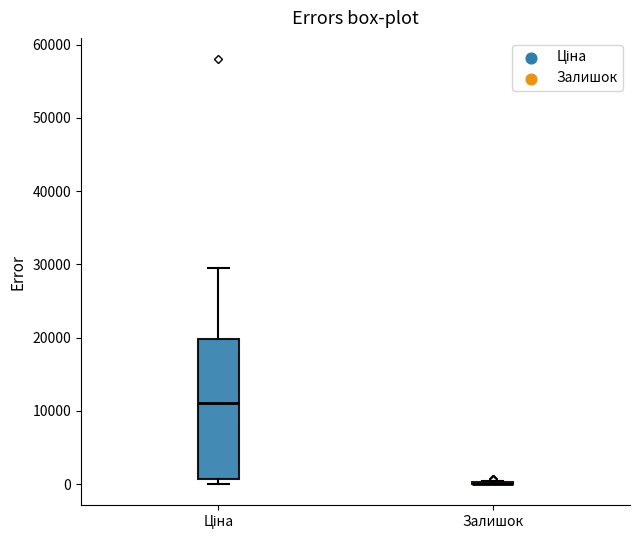

Reading left to right, transcribe this box plot: for each box, give where its median line is, the range the box spans, and where its two whiskers end, as read against the y-axis. The values are not printed on the chart, so give them approximately, as read against the axis.

Ціна: median 11000, box 1000 to 20000, whiskers 0 to 30000
Залишок: box collapsed to a line at 0, whiskers 0 to 0